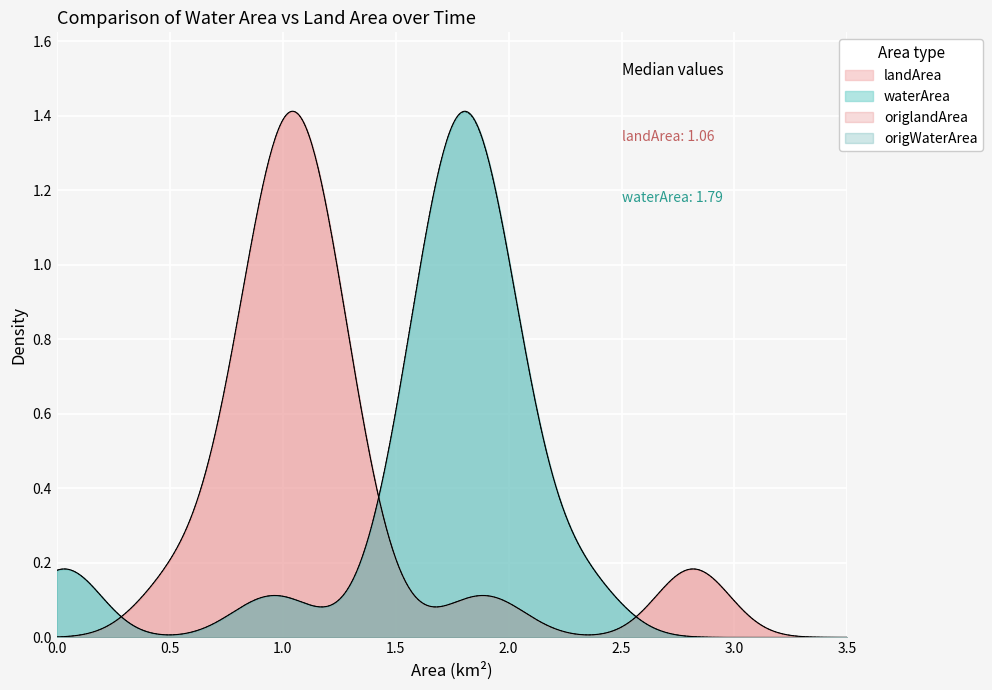

What is the difference between the landArea values at 11 and 24?

0.2